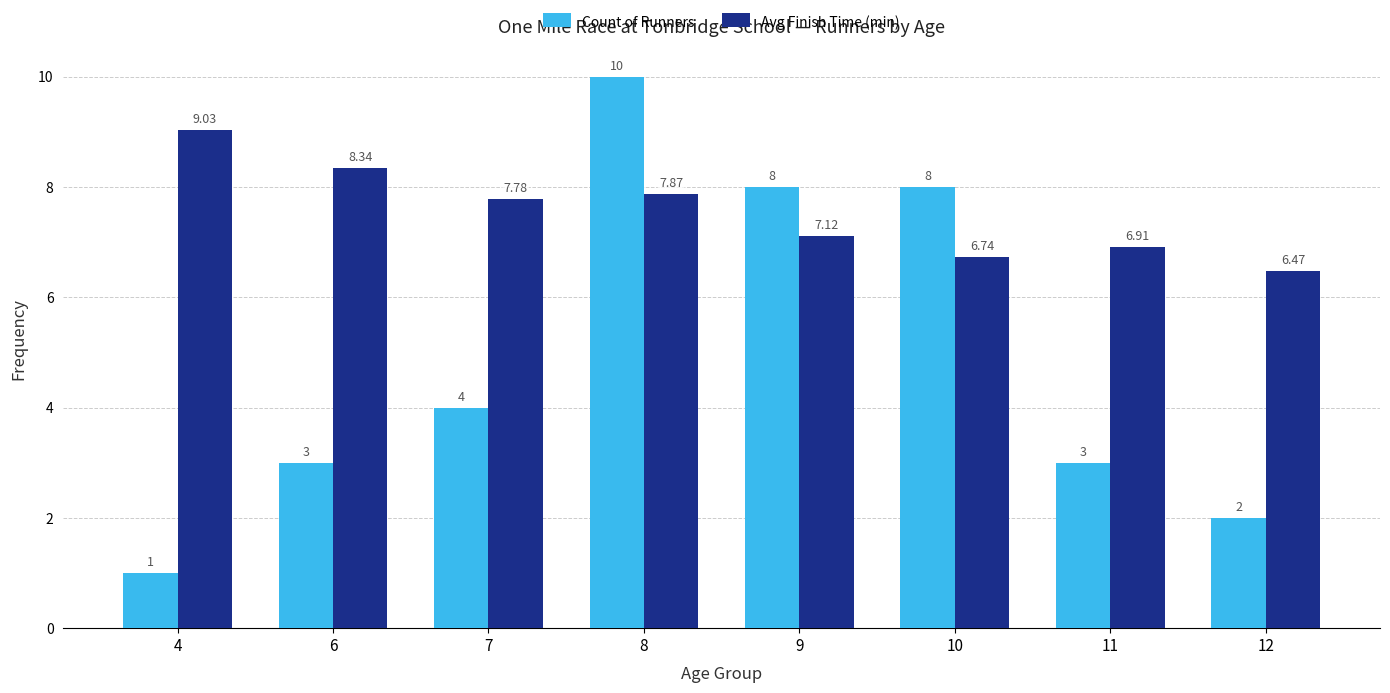

True or false: Count of Runners has a value of 10.0 at 8.

True